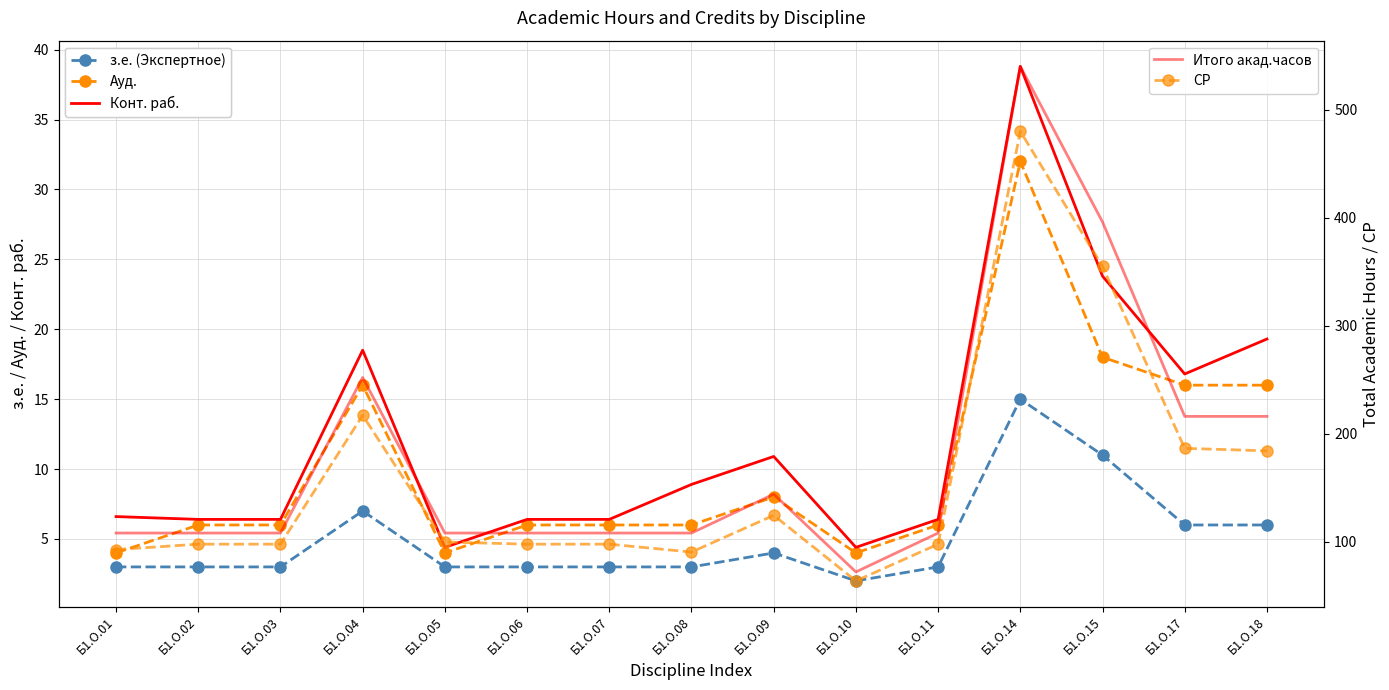

What is the lowest value of the Ауд. series?

4.0